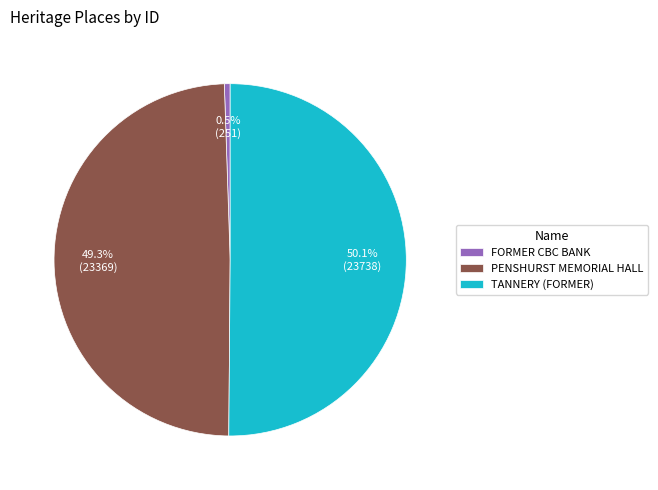

Rank the categories by value from lowest to highest.

FORMER CBC BANK, PENSHURST MEMORIAL HALL, TANNERY (FORMER)